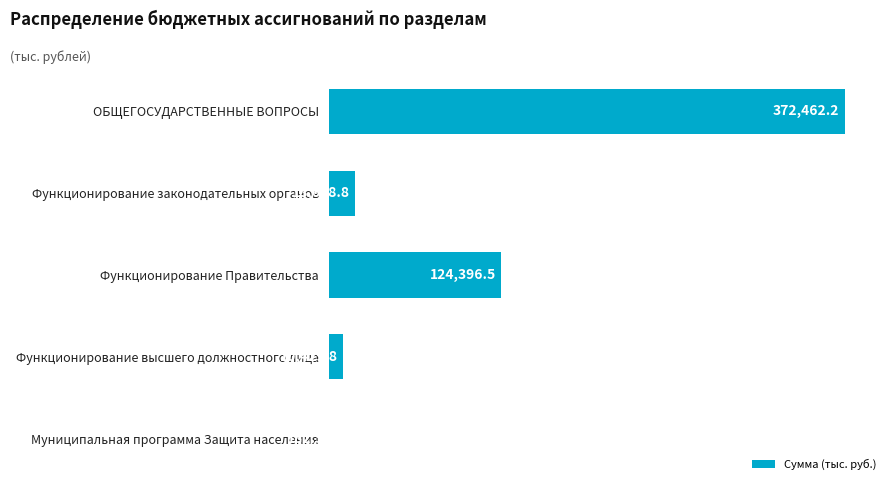

True or false: the data shows 586876.8 at ОБЩЕГОСУДАРСТВЕННЫЕ ВОПРОСЫ.

False